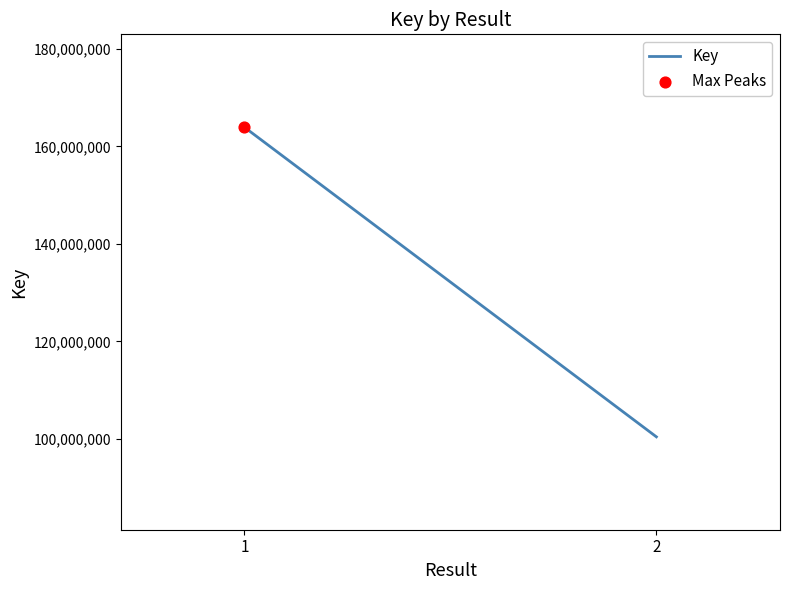

Approximately how many times larger is the value at 1 compared to 2?

1.6